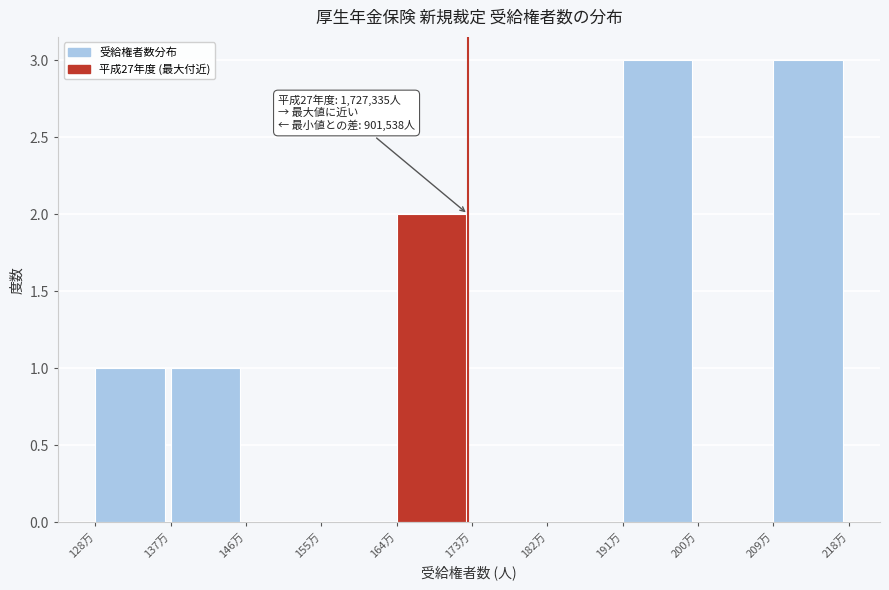

Reading right to left, list all the values displayed in this chart.

209万=3	200万=0	191万=3	182万=0	173万=0	164万=2	155万=0	146万=0	137万=1	128万=1